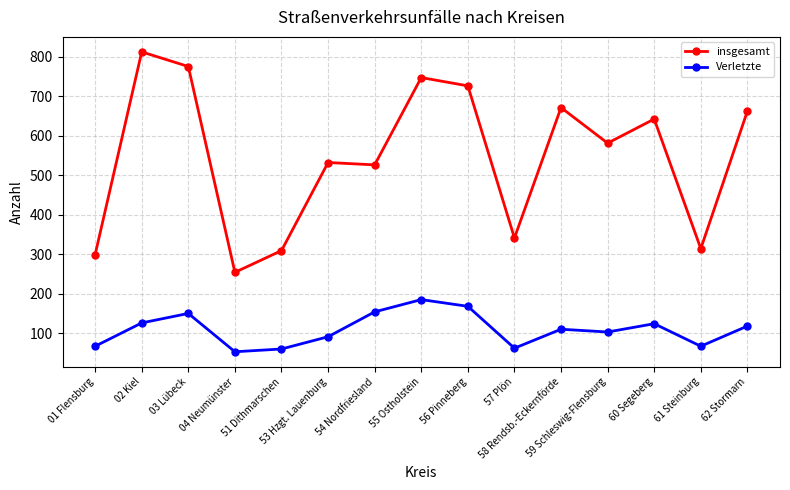

Which series has the largest total across all categories?

insgesamt